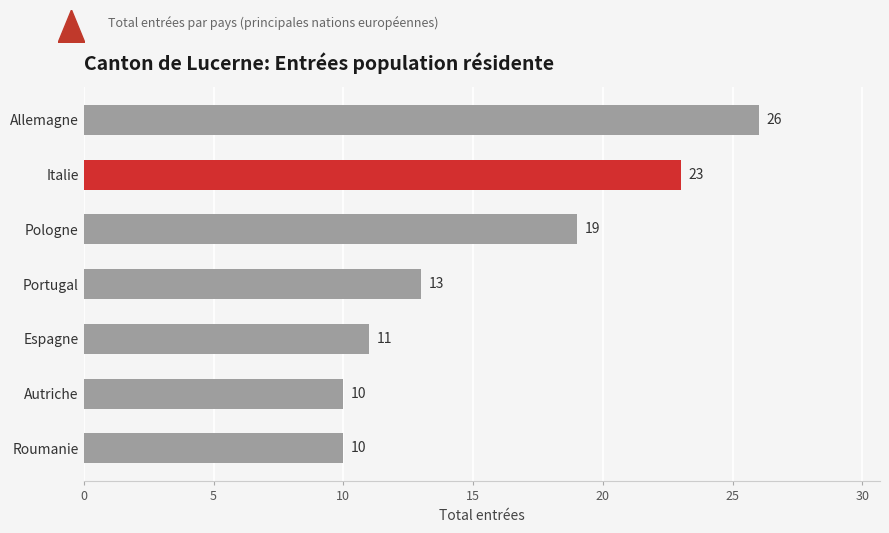

Reading bottom to top, transcribe all the data shown in this chart.

Roumanie=10	Autriche=10	Espagne=11	Portugal=13	Pologne=19	Italie=23	Allemagne=26